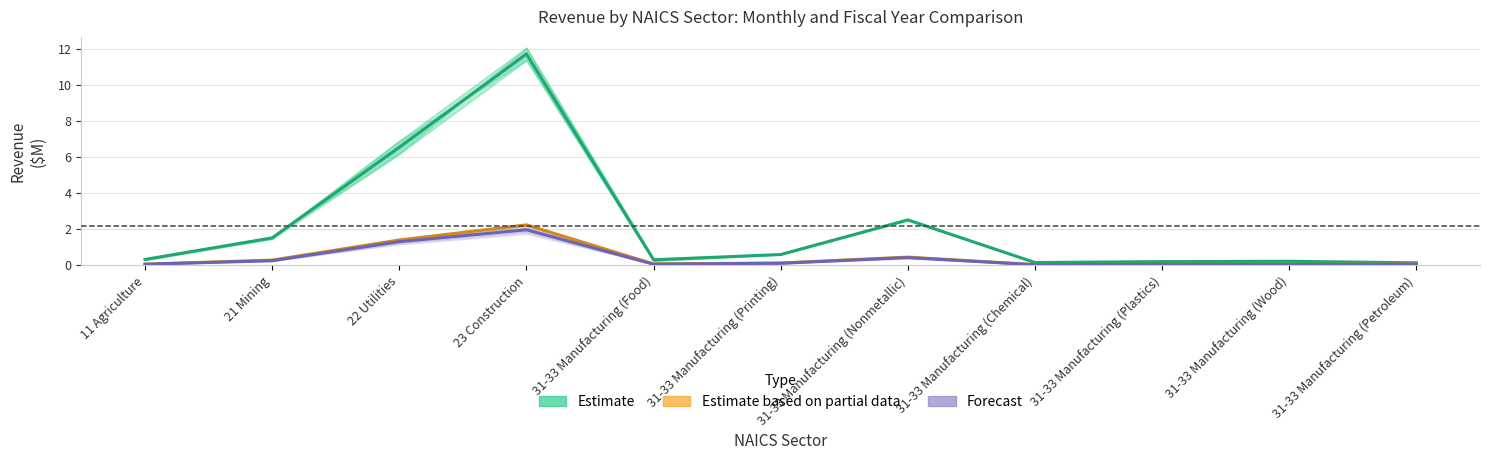

At 31-33 Manufacturing (Plastics), list the series in order from largest to smallest.

Estimate, Estimate based on partial data, Forecast